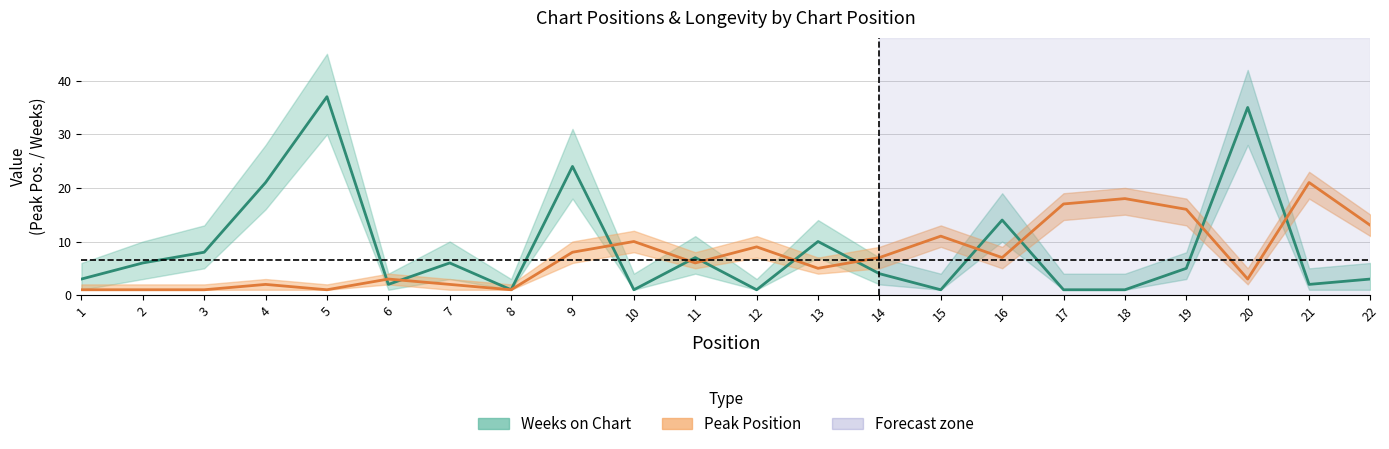

What is the difference between the highest and lowest values at 15?

10